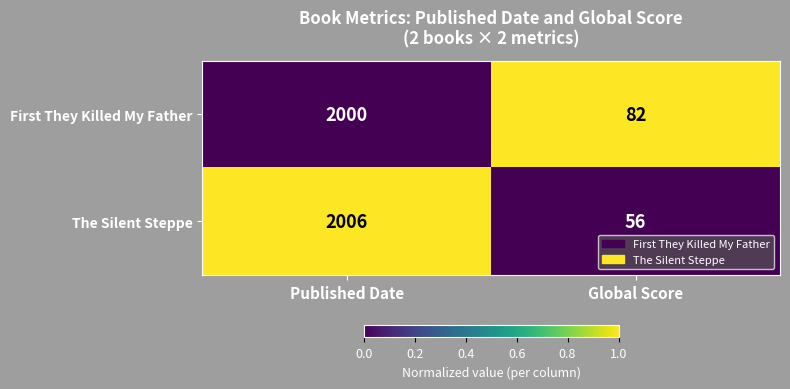

Which series has the largest total across all categories?

First They Killed My Father